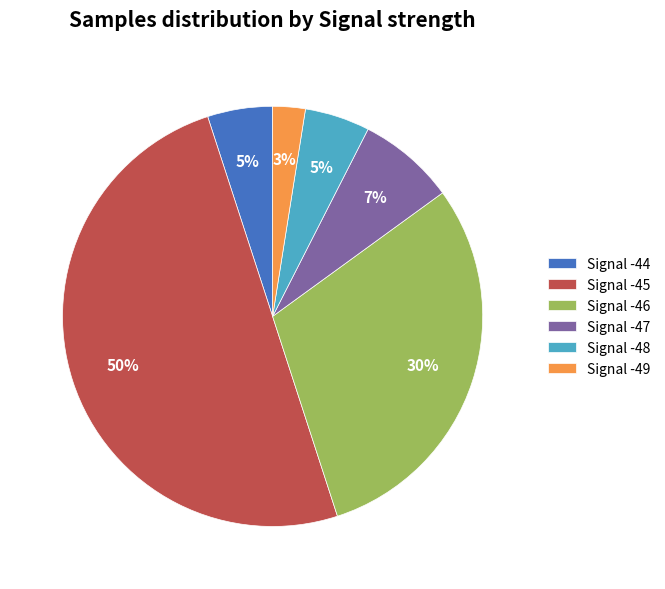

Which slice is the largest?

Signal -45